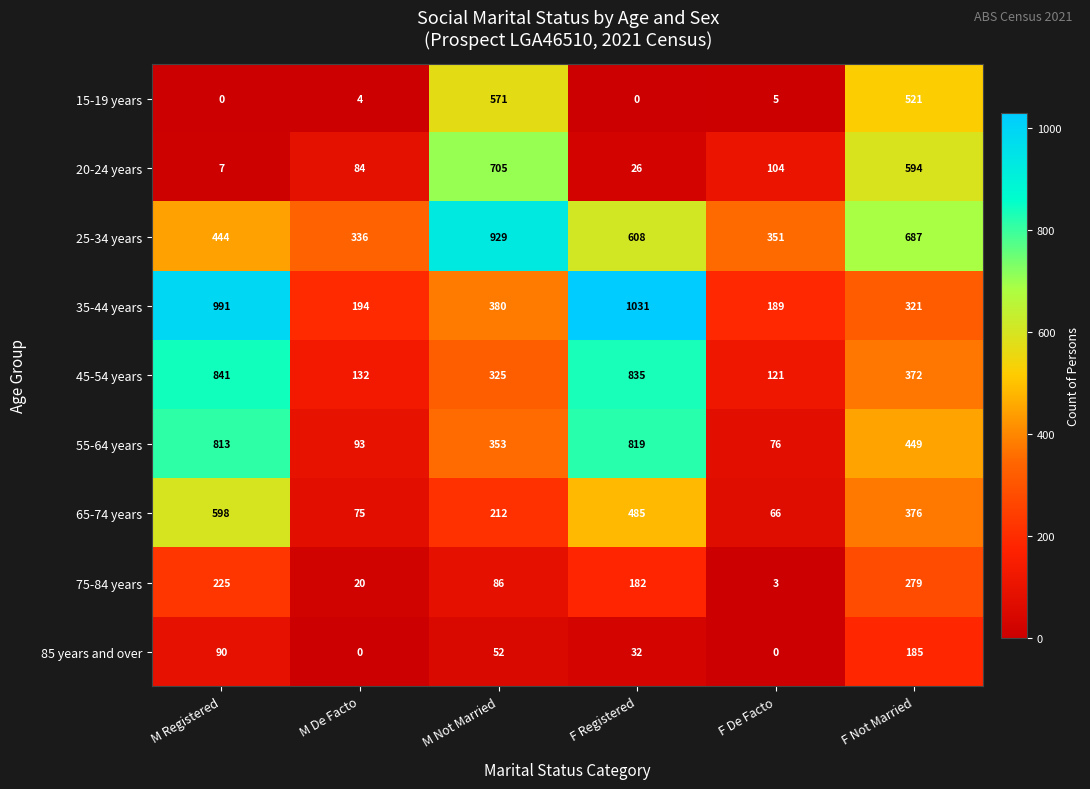

What is the maximum value shown in the chart?

1031